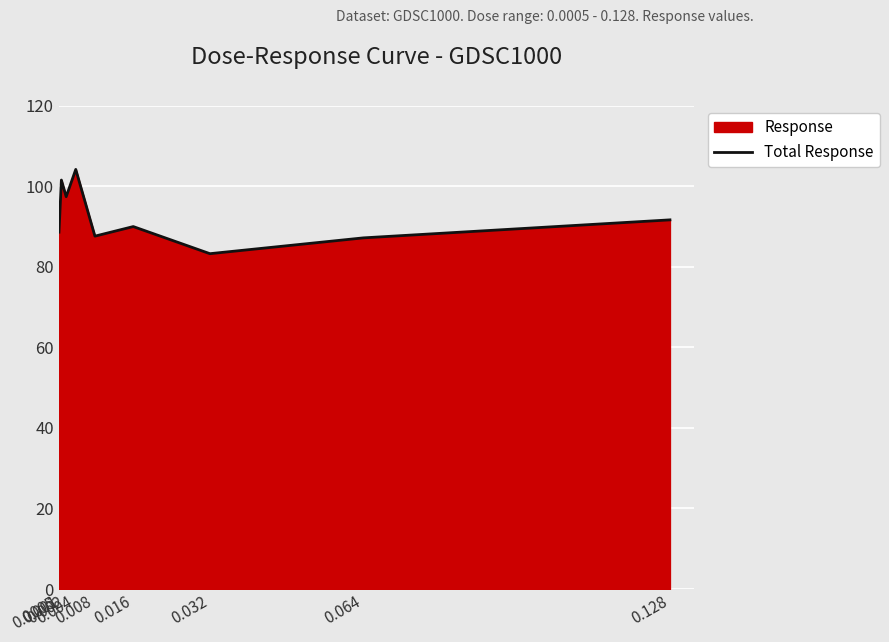

Reading left to right, extract all data points from this chart.

88.6	101.5	97.4	104.2	87.6	90.0	83.3	87.2	91.6